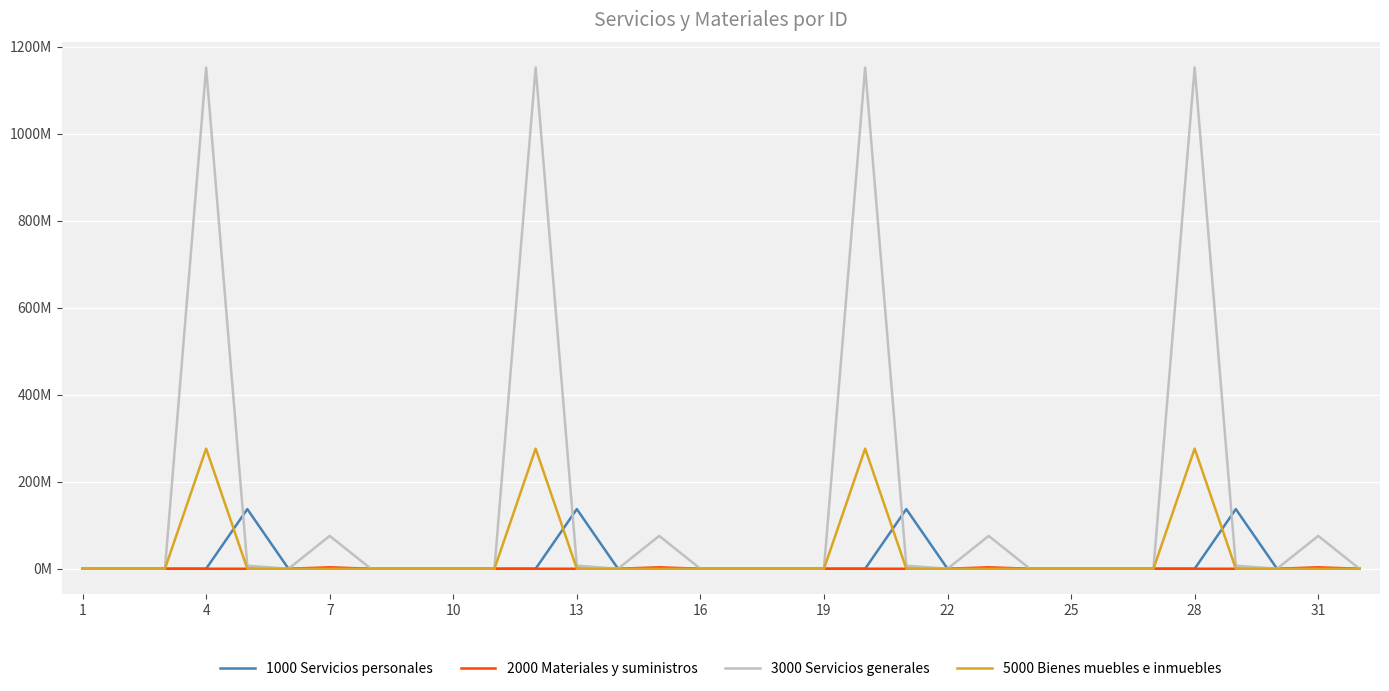

Does the chart display data point markers on the line(s)?

No